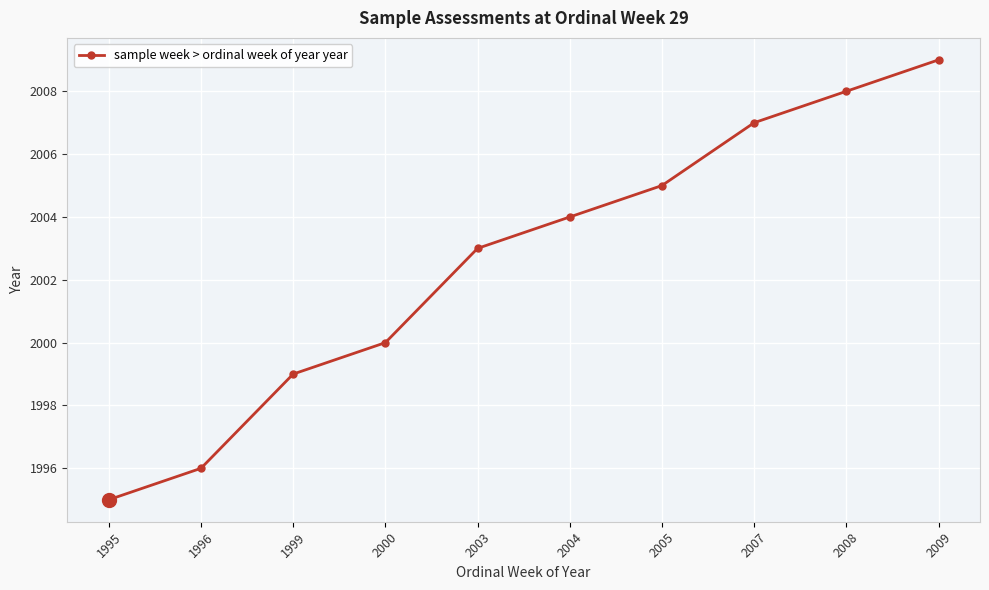

Rank the categories by value from lowest to highest.

1995, 1996, 1999, 2000, 2003, 2004, 2005, 2007, 2008, 2009